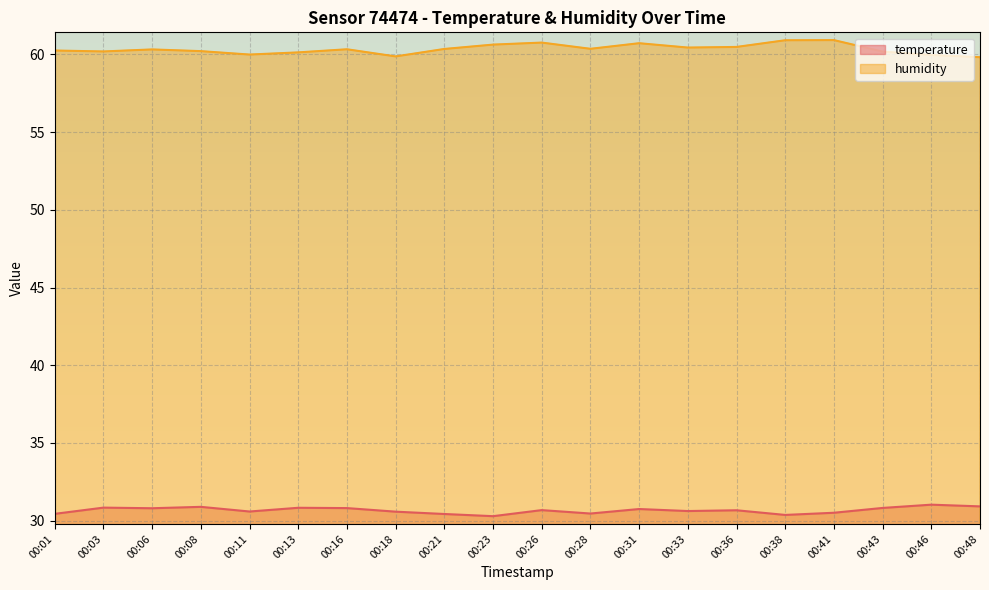

How many categories are shown in the chart?

20